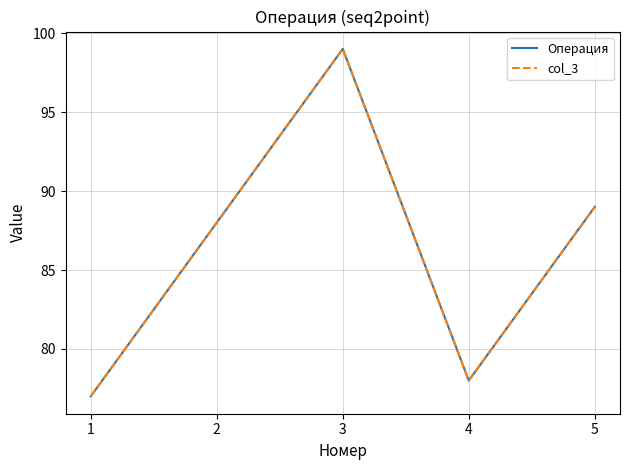

What is the smallest value displayed?

77